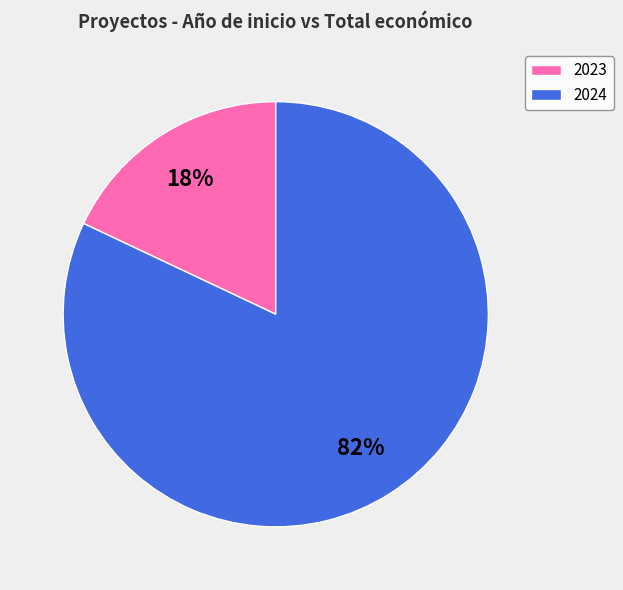

Which category accounts for the majority?

2024